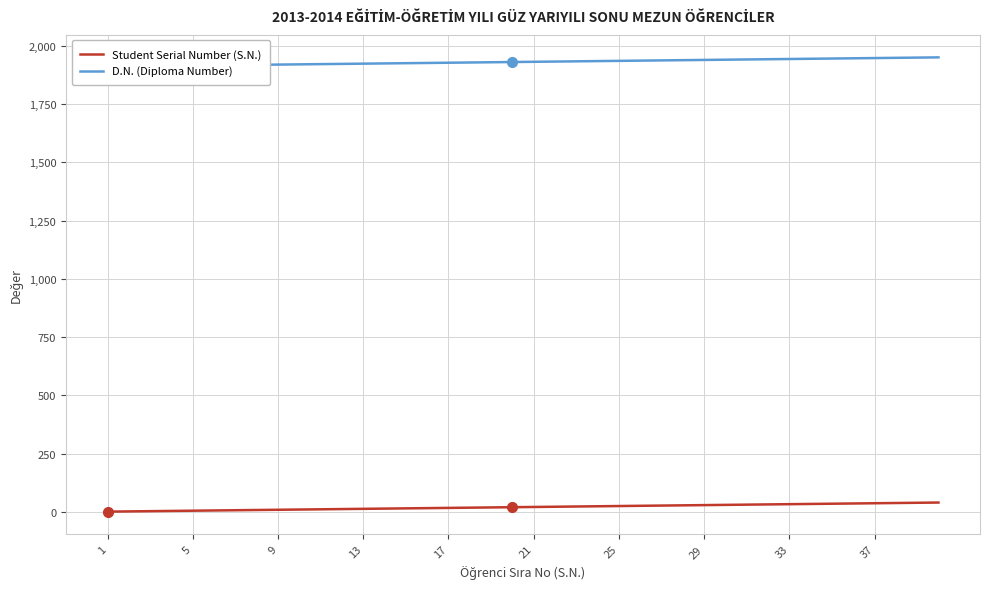

The D.N. (Diploma Number) series shows 1945 at 33. True or false?

True